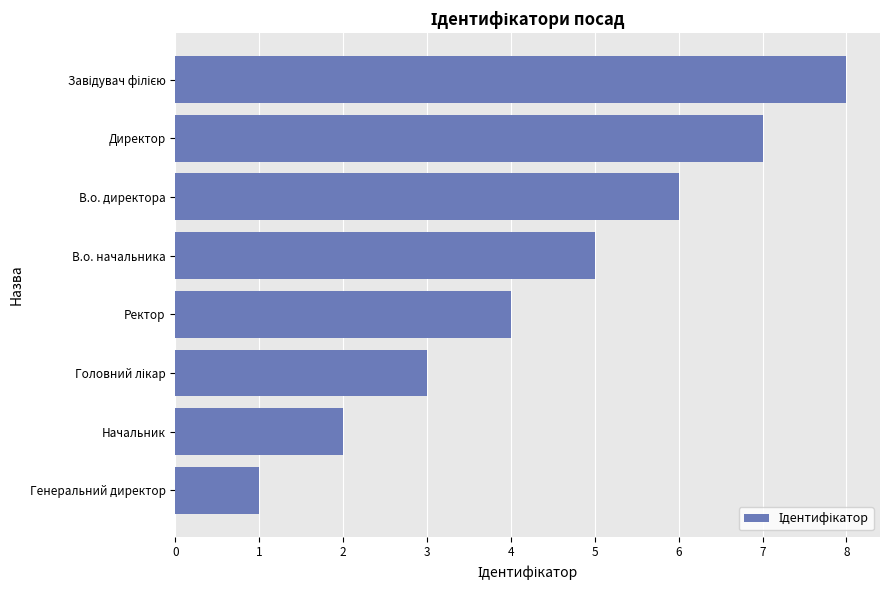

What is the smallest value displayed?

1